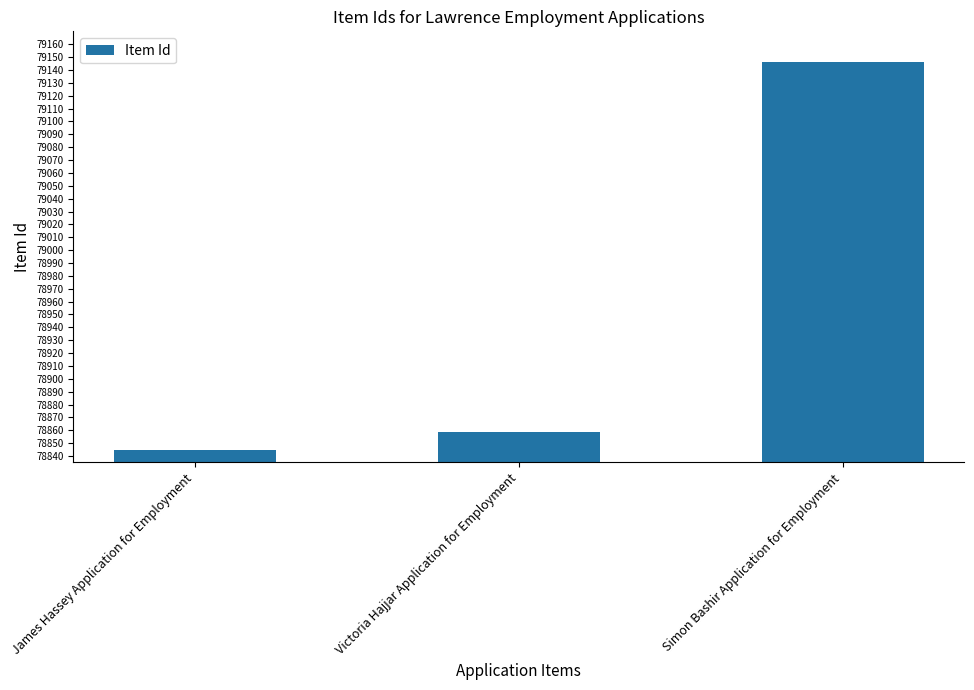

How many bars are there in total?

3